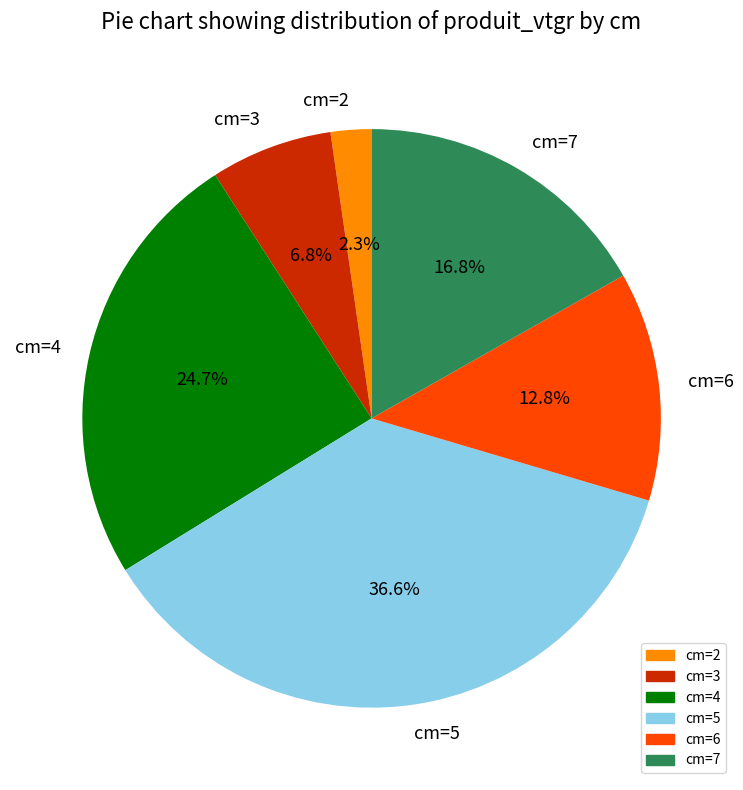

Which slice is the smallest?

cm=2